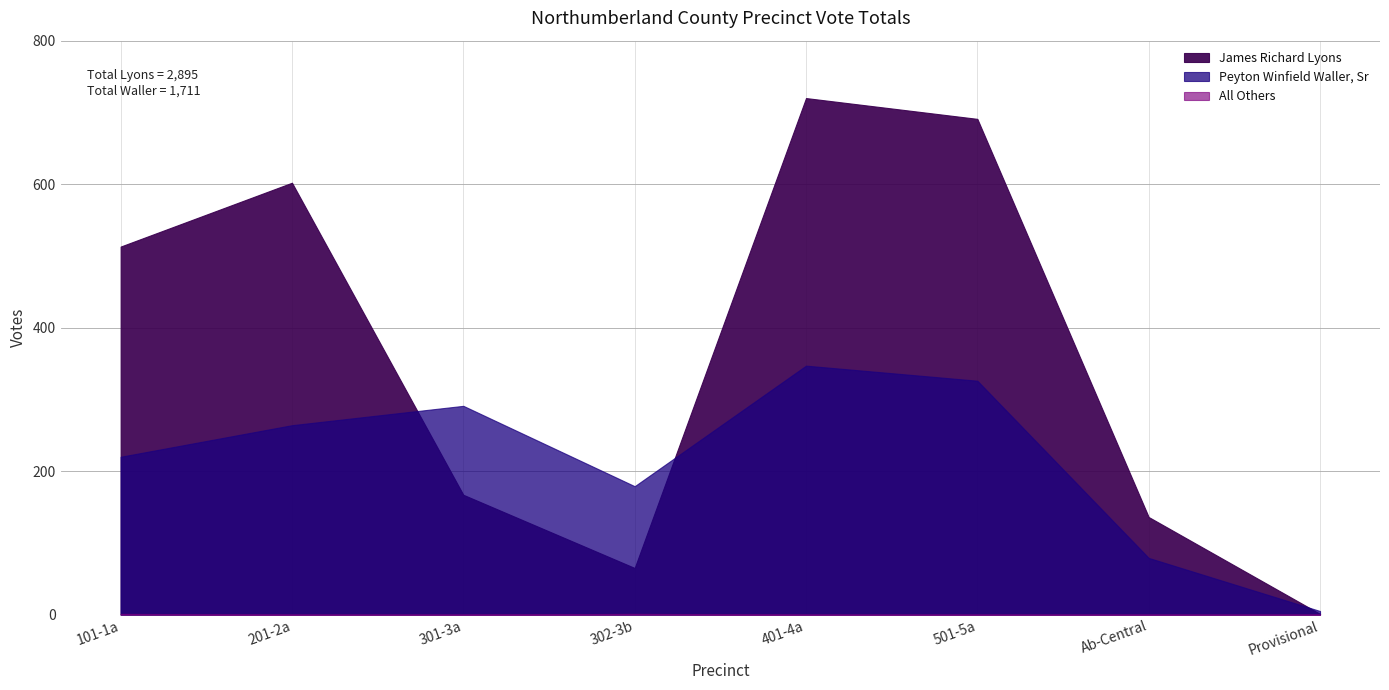

Is the value of Peyton Winfield Waller, Sr at 302-3b greater than the value of James Richard Lyons at 301-3a?

Yes